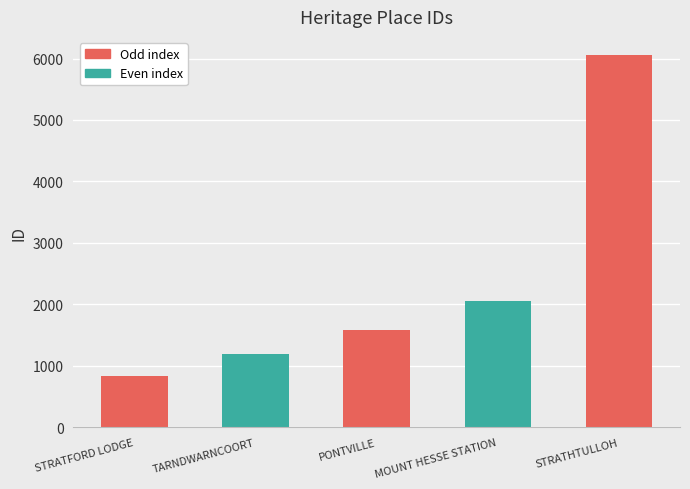

What is the label of the 3rd bar from the left?

PONTVILLE